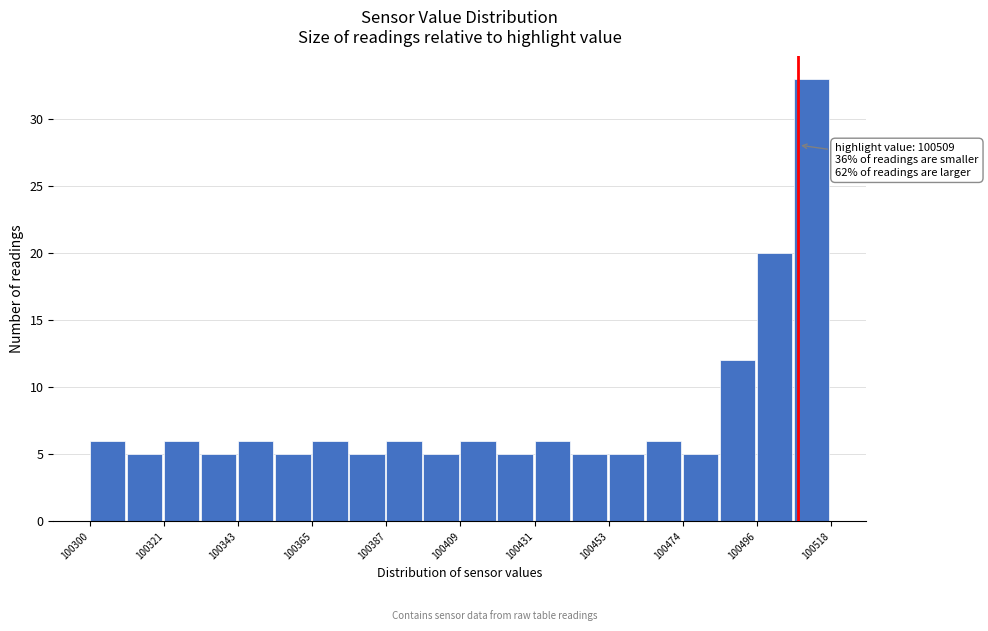

Around what value on the x-axis is the tallest bar? Give the approximate position of its centre, as read against the axis.

100515